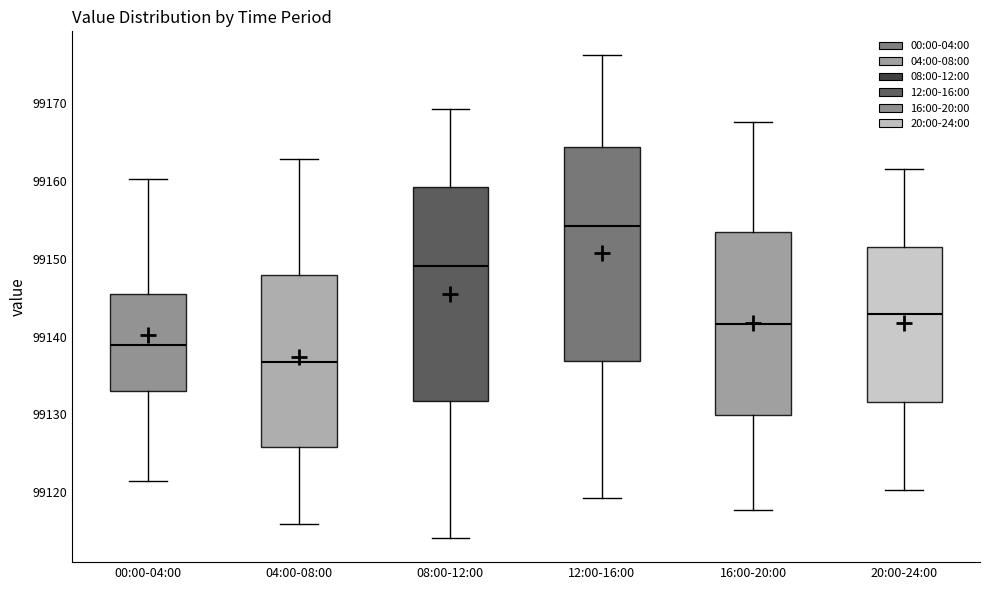

Where is the upper edge of the box for 12:00-16:00 on the y-axis? The values are not printed on the chart, so give them approximately, as read against the axis.

99164